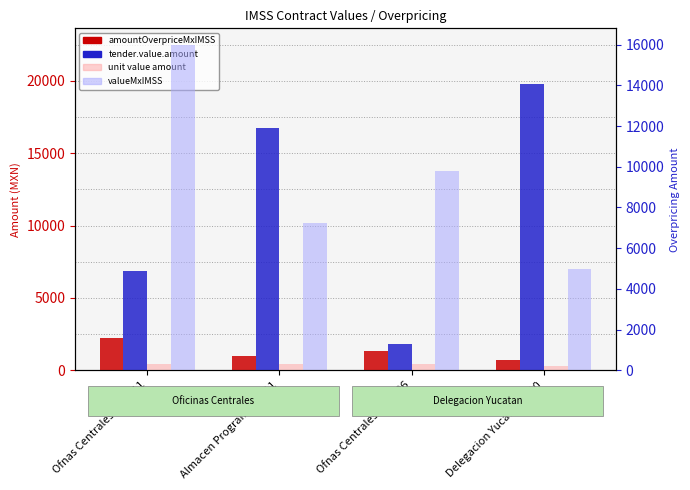

Reading left to right, transcribe all the data shown in this chart.

contracts.items.unit.value.amountOverpriceMxIMSS: 2206.9	1000.9	1347.8	688.5
tender.value.amount: 6826.6	16756.2	1786.4	19778.9
contracts.items.unit.value.amount: 328.4	297.9	312.0	204.9
contracts.items.valueMxIMSS: 15999.6	7256.8	9771.8	4991.4